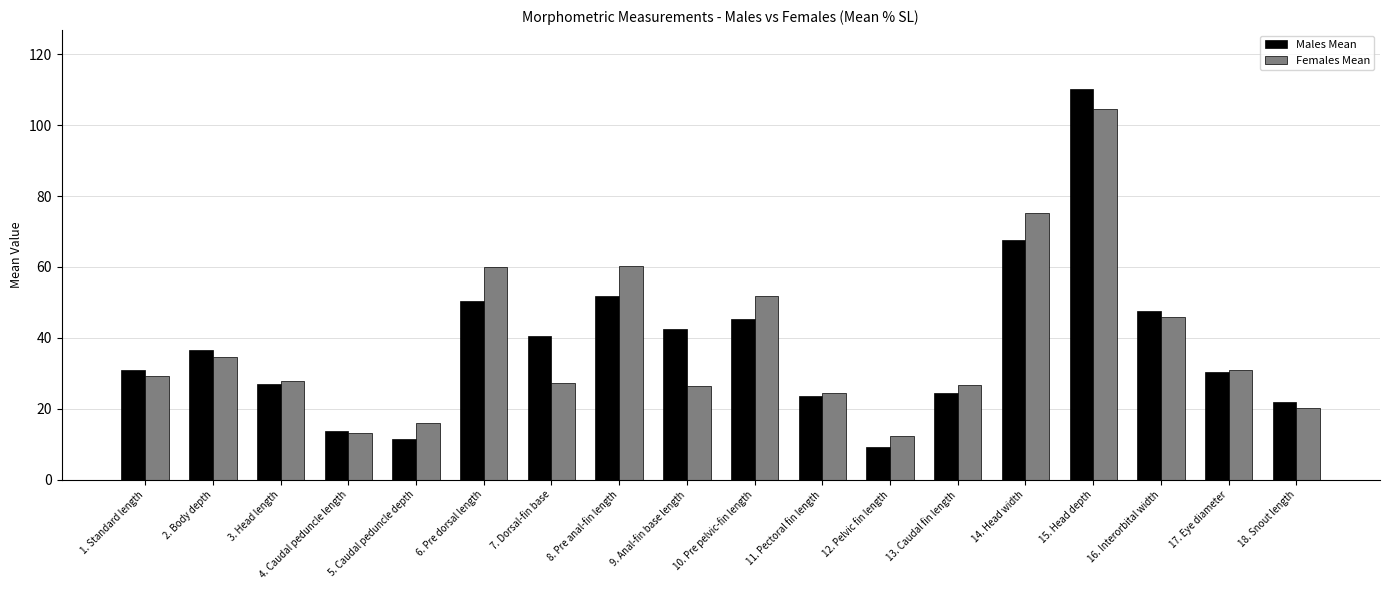

At which category does the chart reach its peak across all series?

15. Head depth